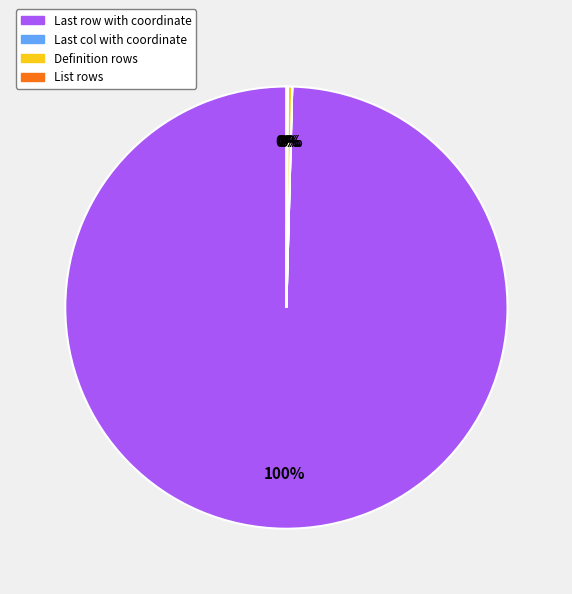

To the nearest percent, what is the difference between the largest and smallest slice percentages?

100%